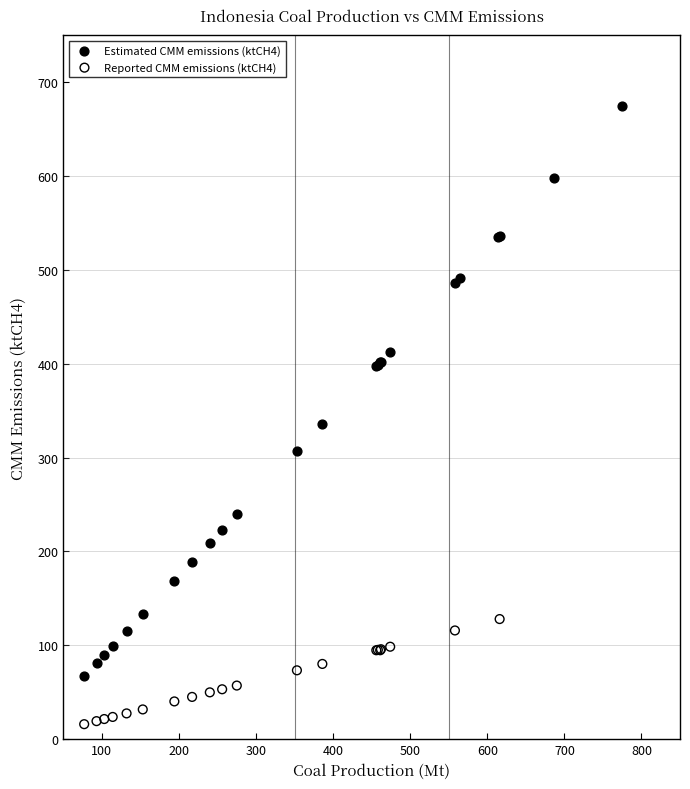

Which series has the widest spread of Y values?

Estimated CMM emissions (ktCH4)